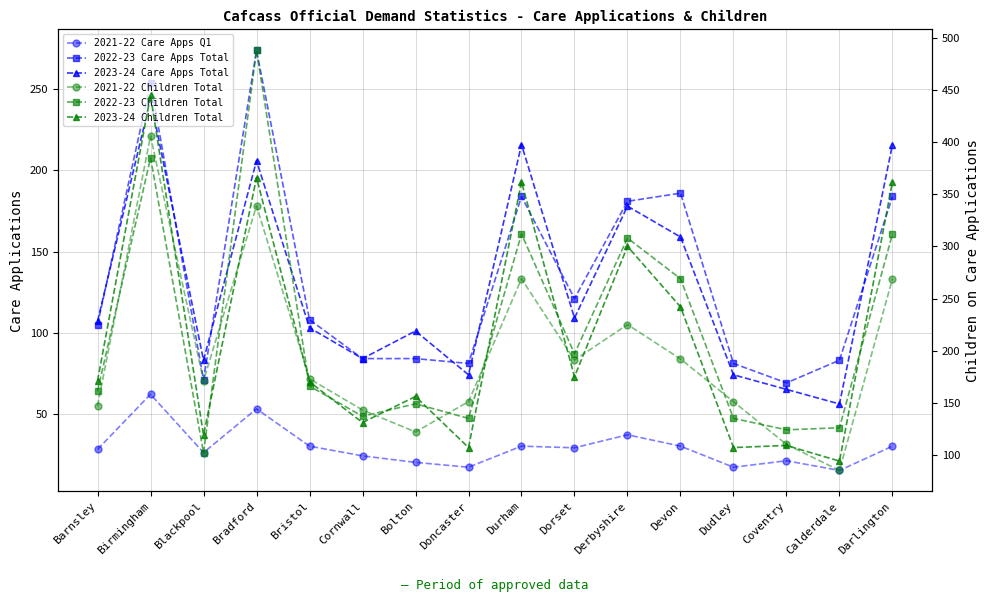

At which label does 2023-24 Care Apps Total first exceed 107?

Birmingham